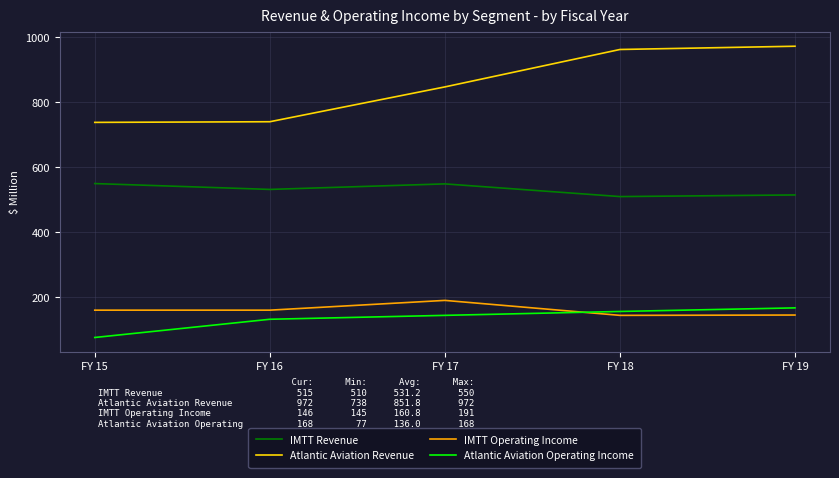

Which category has the highest value in the Atlantic Aviation Revenue series?

FY 19